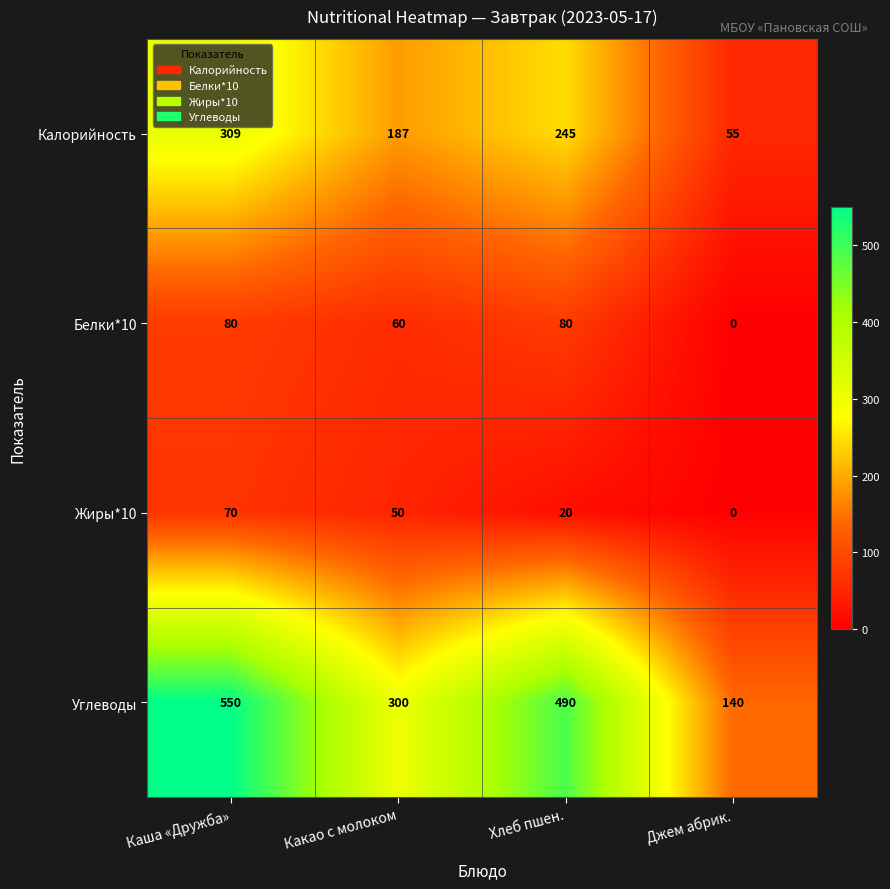

Which series has the largest total across all categories?

Углеводы